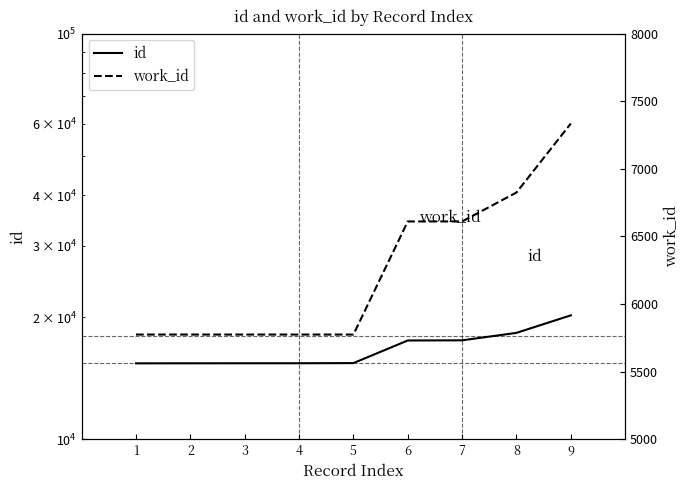

Reading right to left, extract all data points from this chart.

id: 9=20216	8=18302	7=17544	6=17528	5=15418	4=15405	3=15403	2=15400	1=15397
work_id: 9=7335	8=6825	7=6611	6=6611	5=5775	4=5775	3=5775	2=5775	1=5775